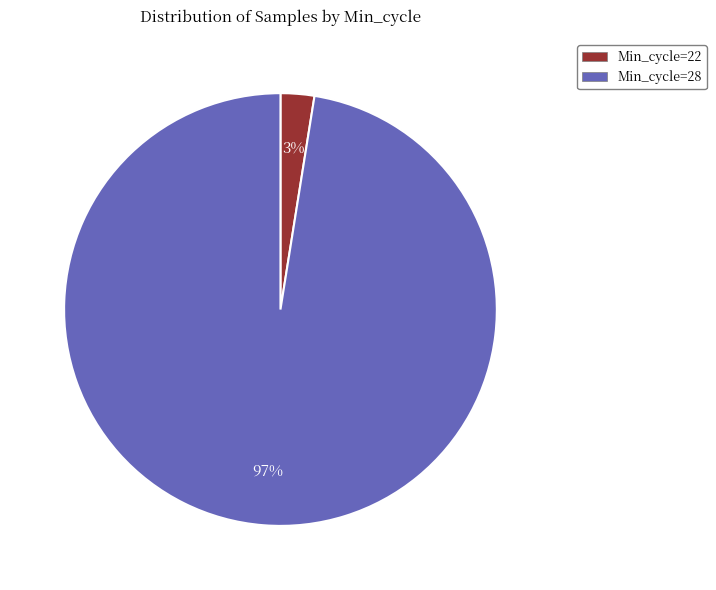

Is there any slice that represents more than half of the pie?

Yes